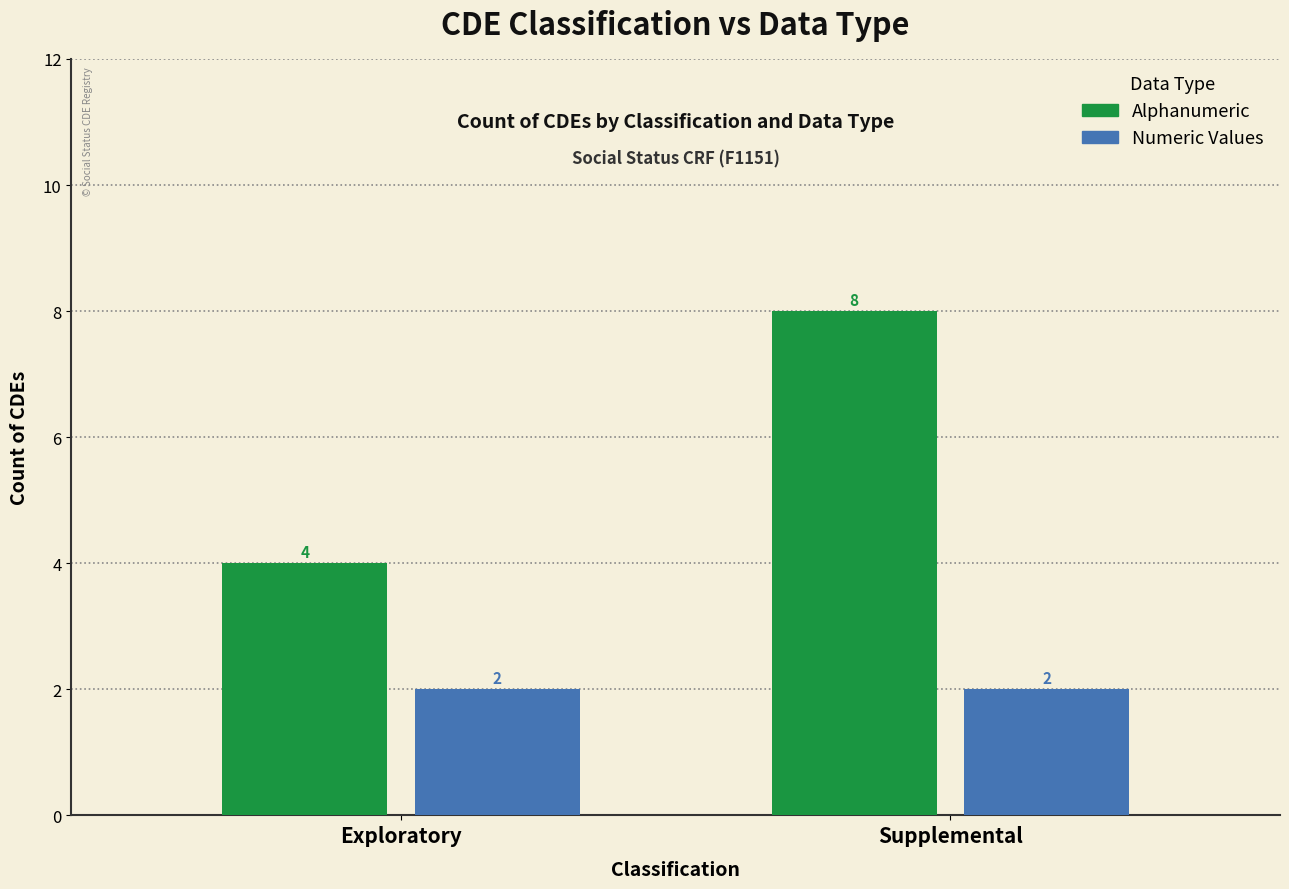

What is the label of the 2nd bar from the right?

Exploratory